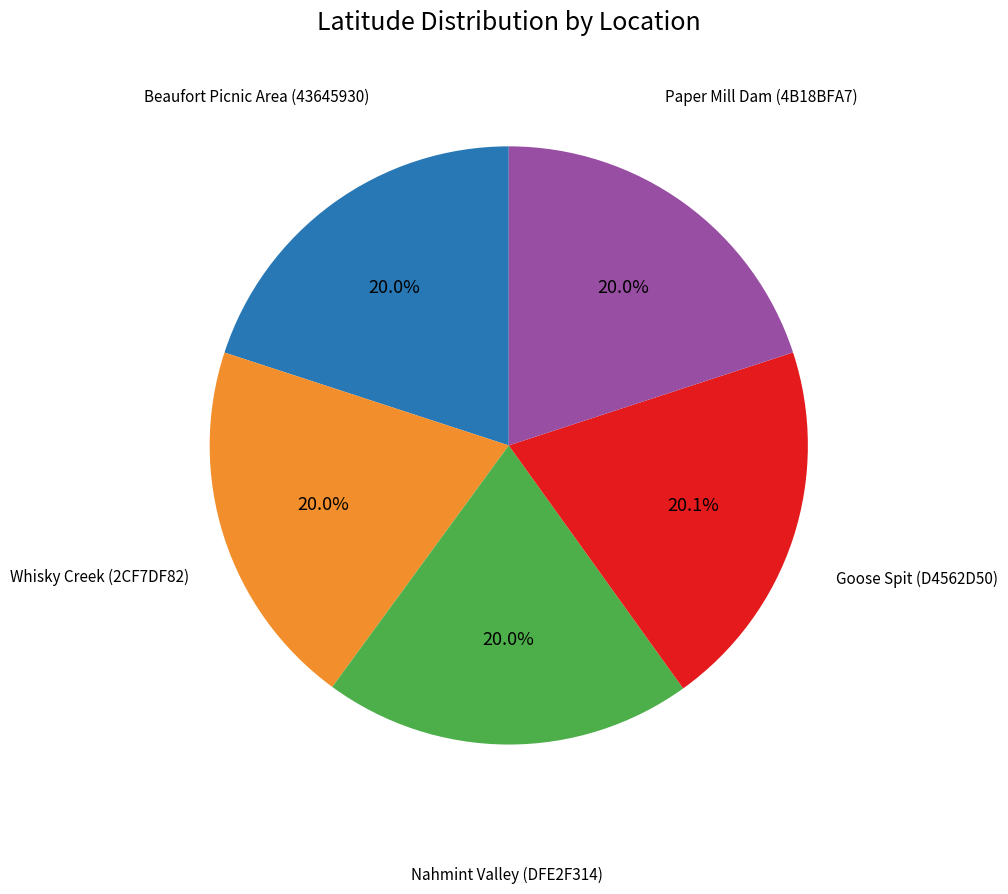

Is there a majority slice in this chart?

No